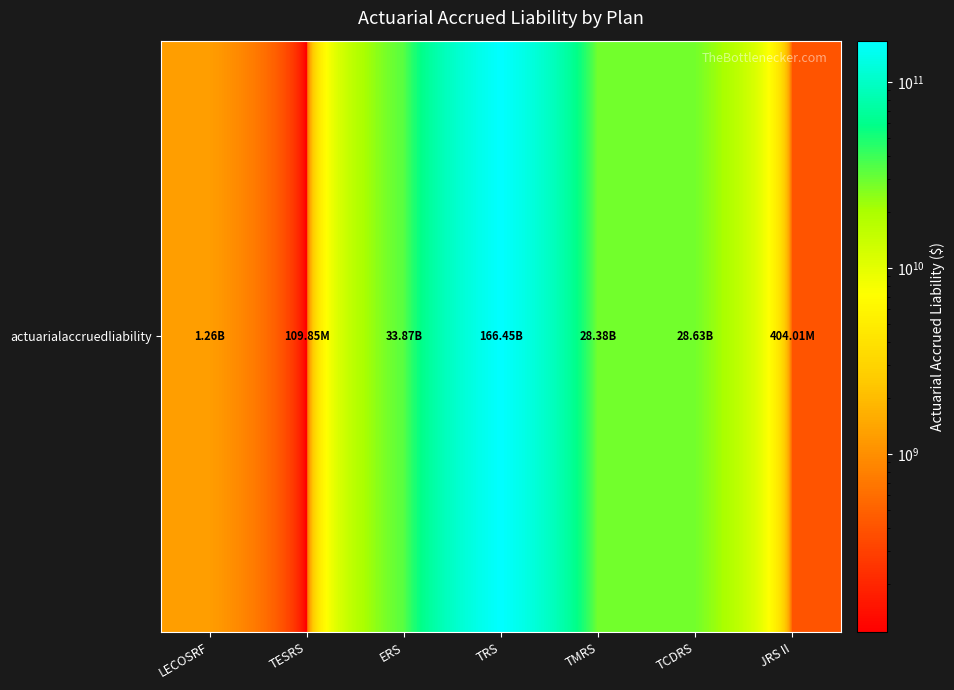

What is the ratio of the value at TMRS to the value at TCDRS?

1.0